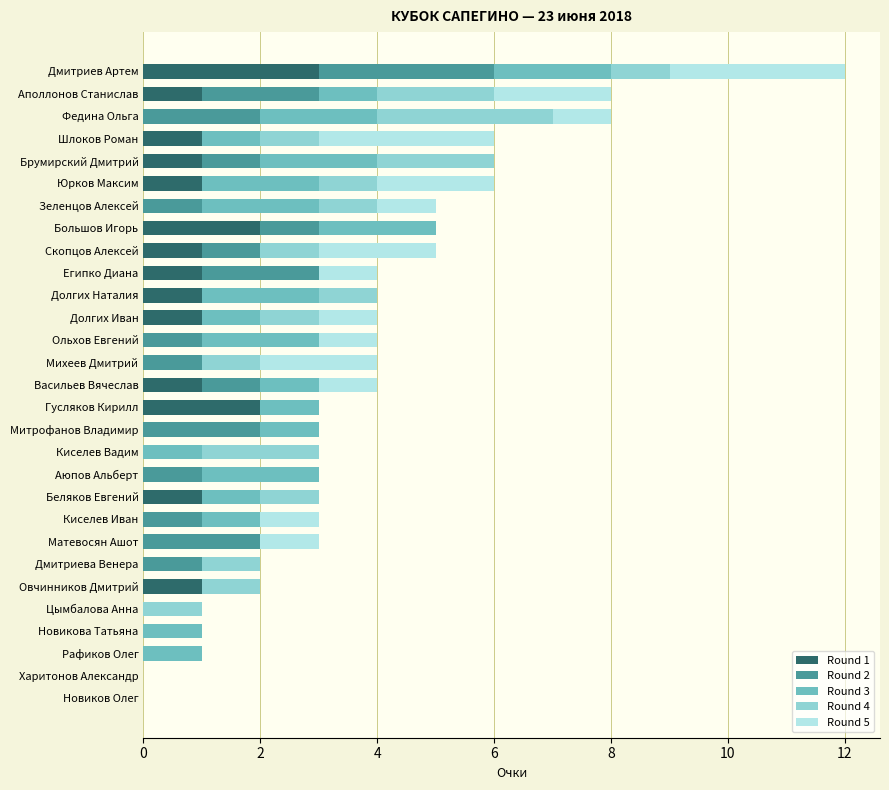

How many series are shown in this chart?

5